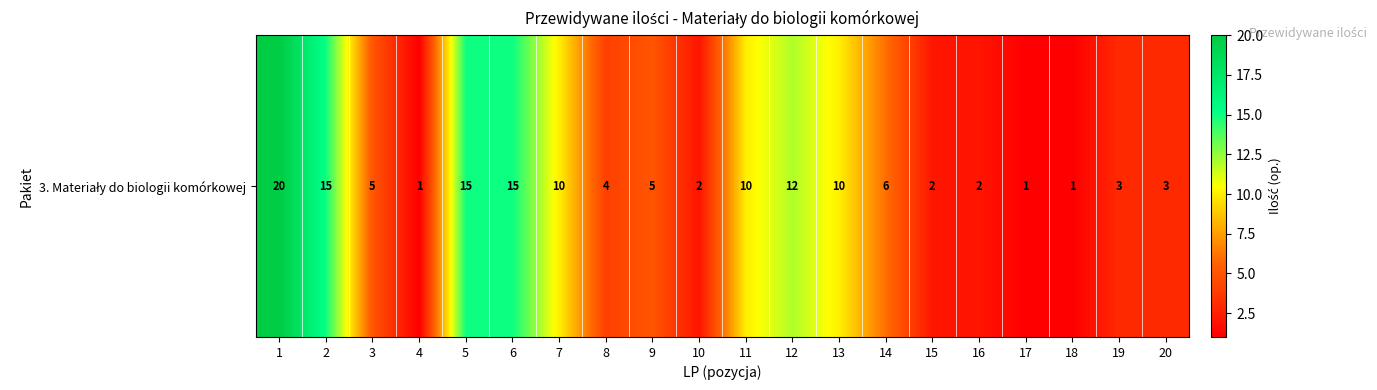

Which category has the lowest value across all series?

4